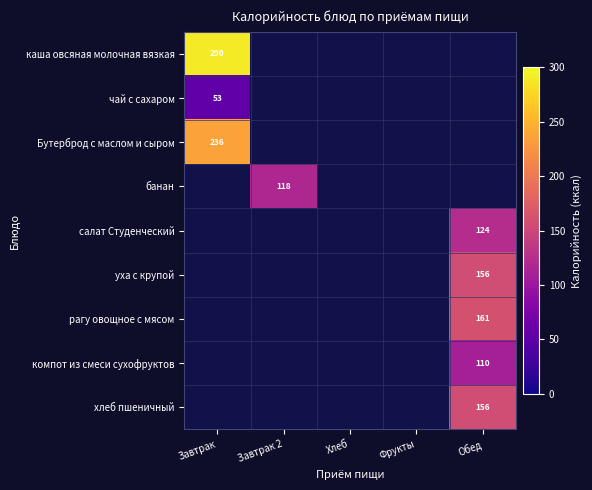

Is it true that рагу овощное с мясом equals 81 at Обед?

False